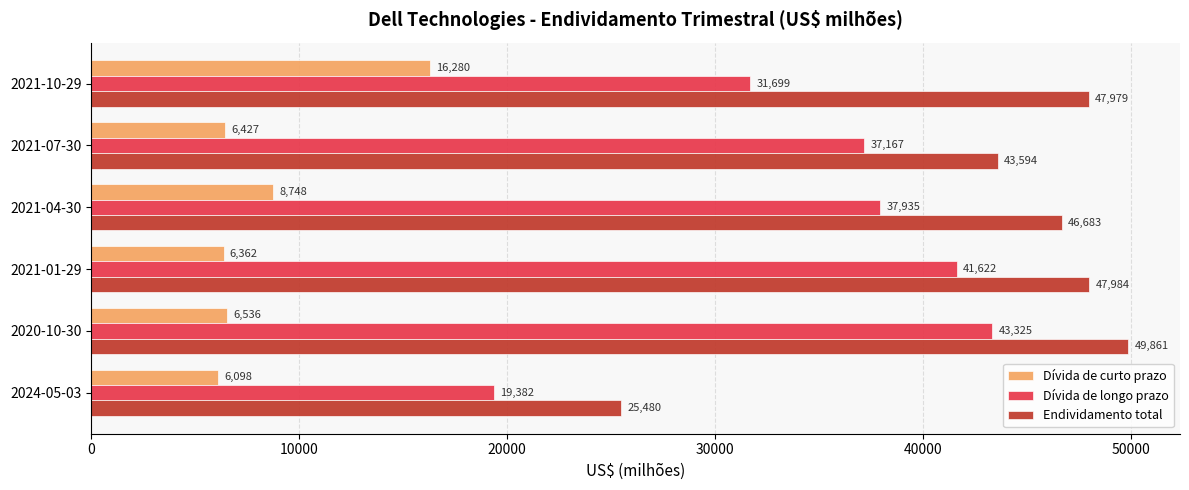

Where is Dívida de curto prazo nearest to the value 11189?

2021-04-30